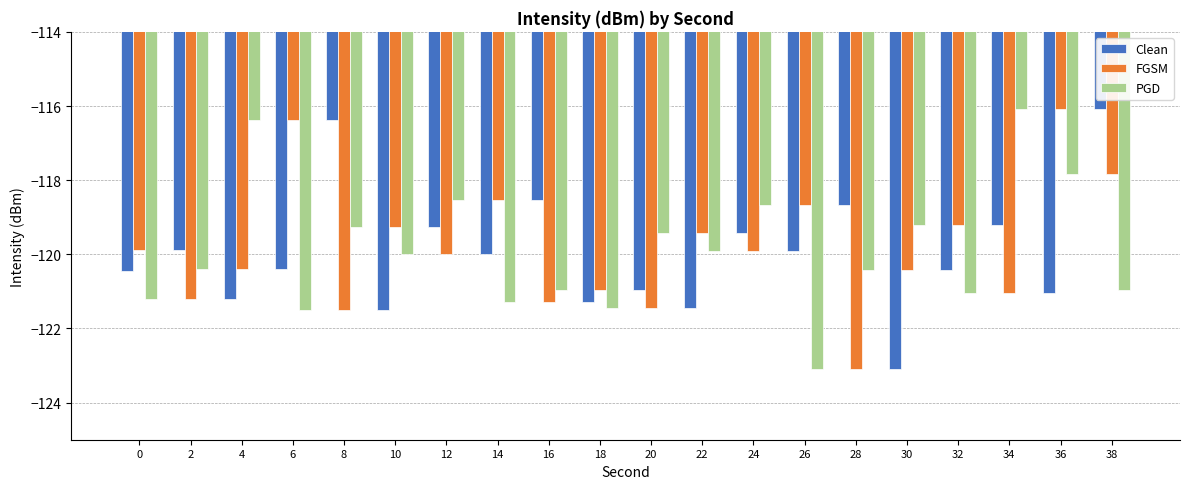

What is the value of the PGD bar at the 20th from the left?

-121.0